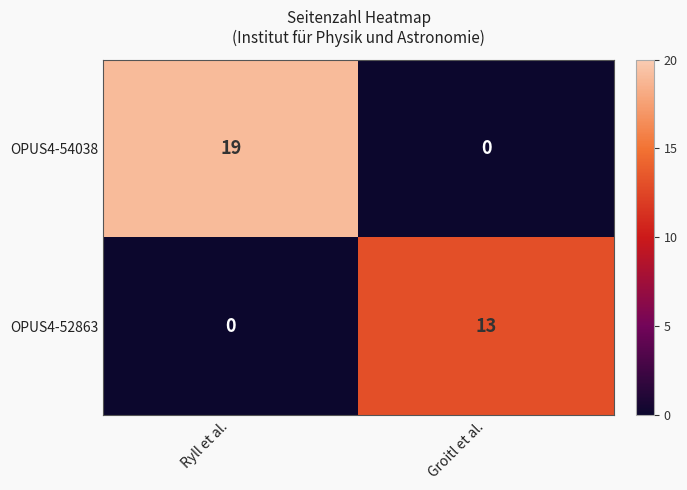

Count the number of data series in this chart.

2